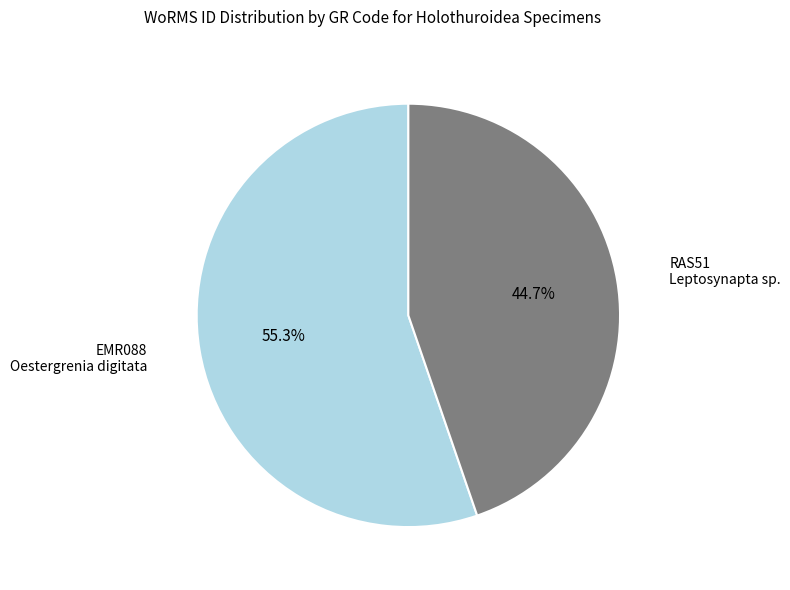

To the nearest percent, what is the difference between the largest and smallest slice percentages?

11%